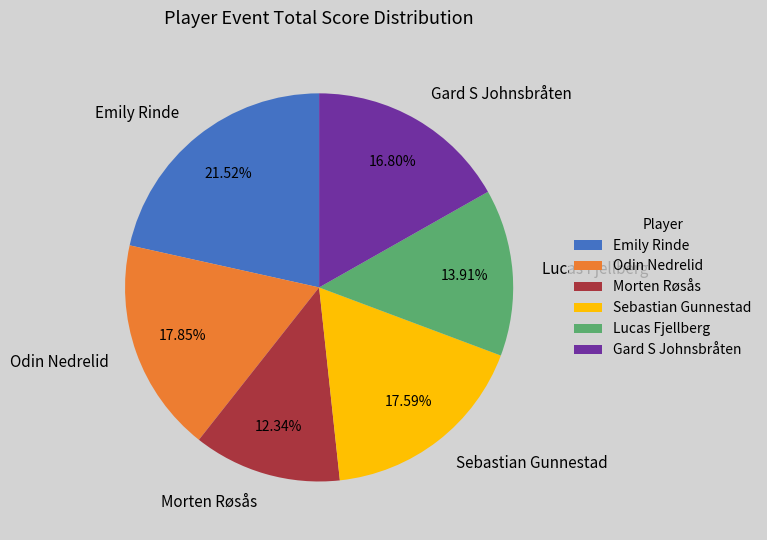

To the nearest percent, what is the difference between the Emily Rinde and Odin Nedrelid slice percentages?

4%